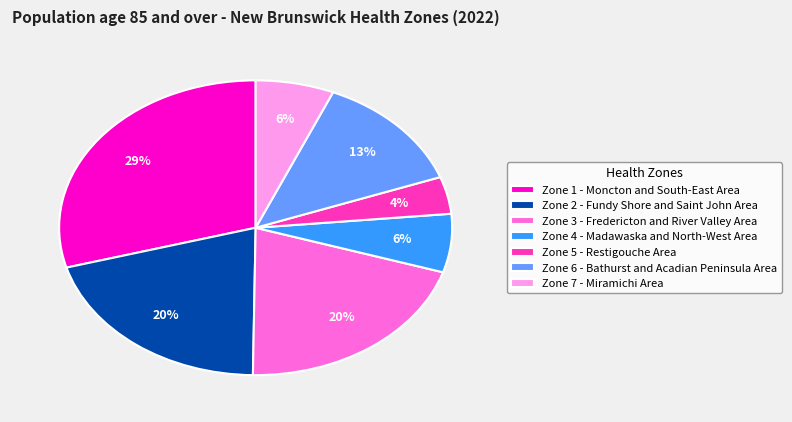

Is there any slice that represents more than half of the pie?

No